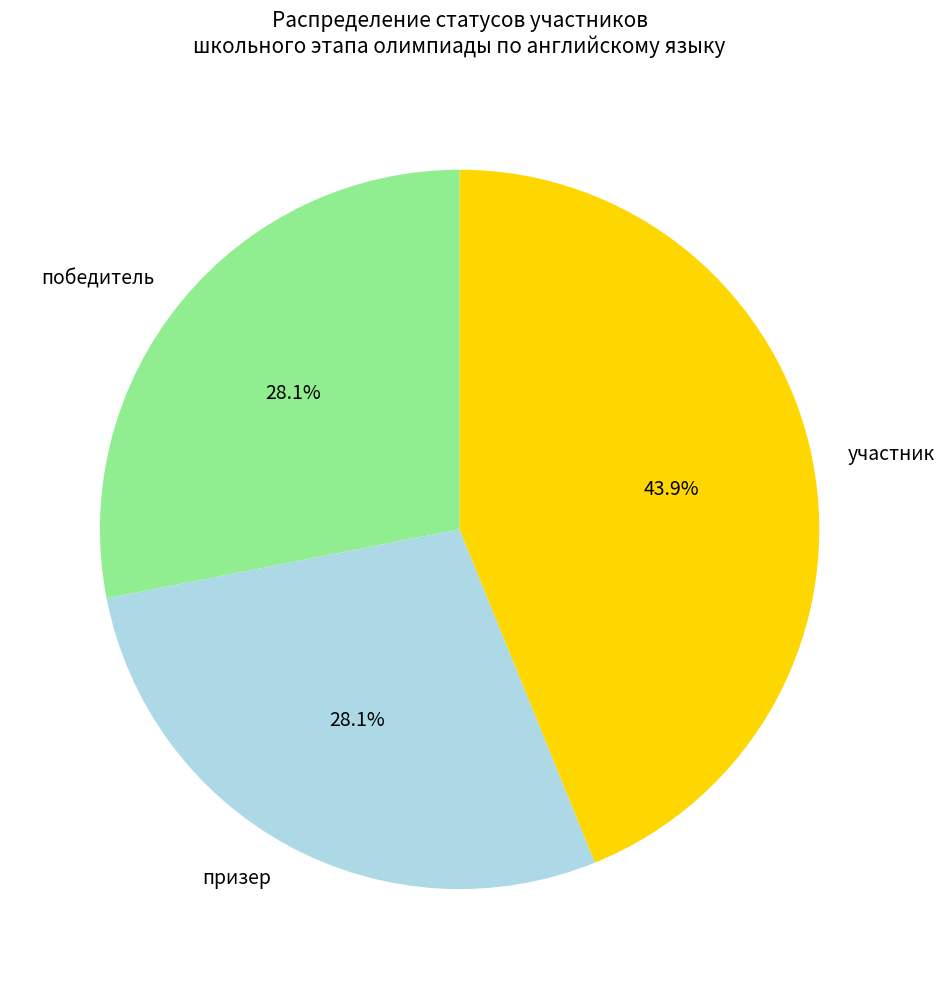

Which has a higher value, призер or участник?

участник